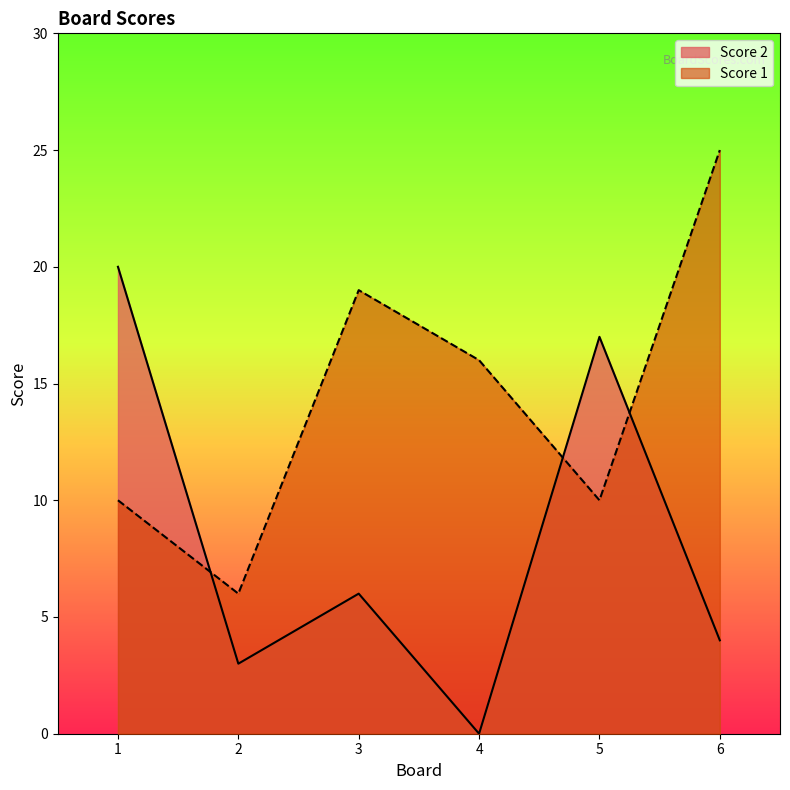

How many values in the Score 2 series exceed 6?

2